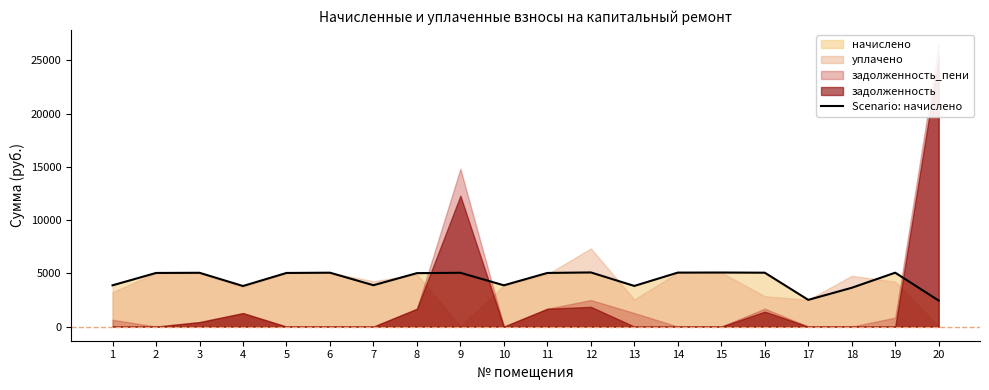

List the labels in order of value, largest first.

12, 15, 14, 6, 16, 19, 3, 9, 2, 5, 11, 8, 7, 1, 10, 13, 4, 18, 17, 20